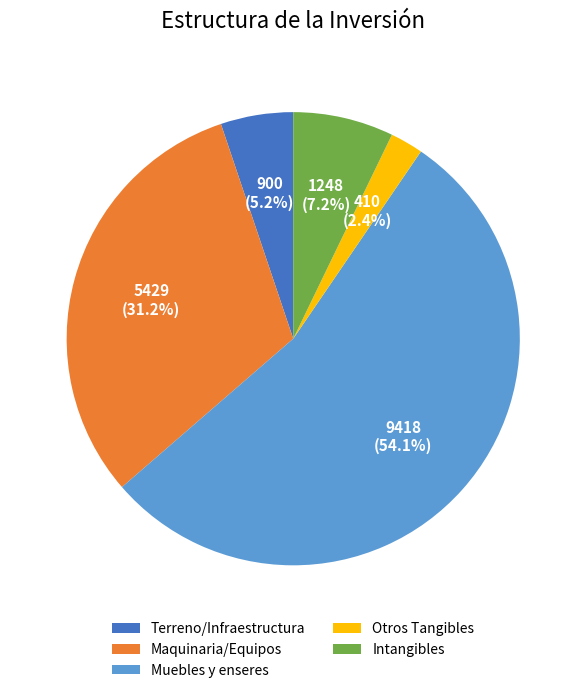

To the nearest percent, what portion does Muebles y enseres represent?

54%